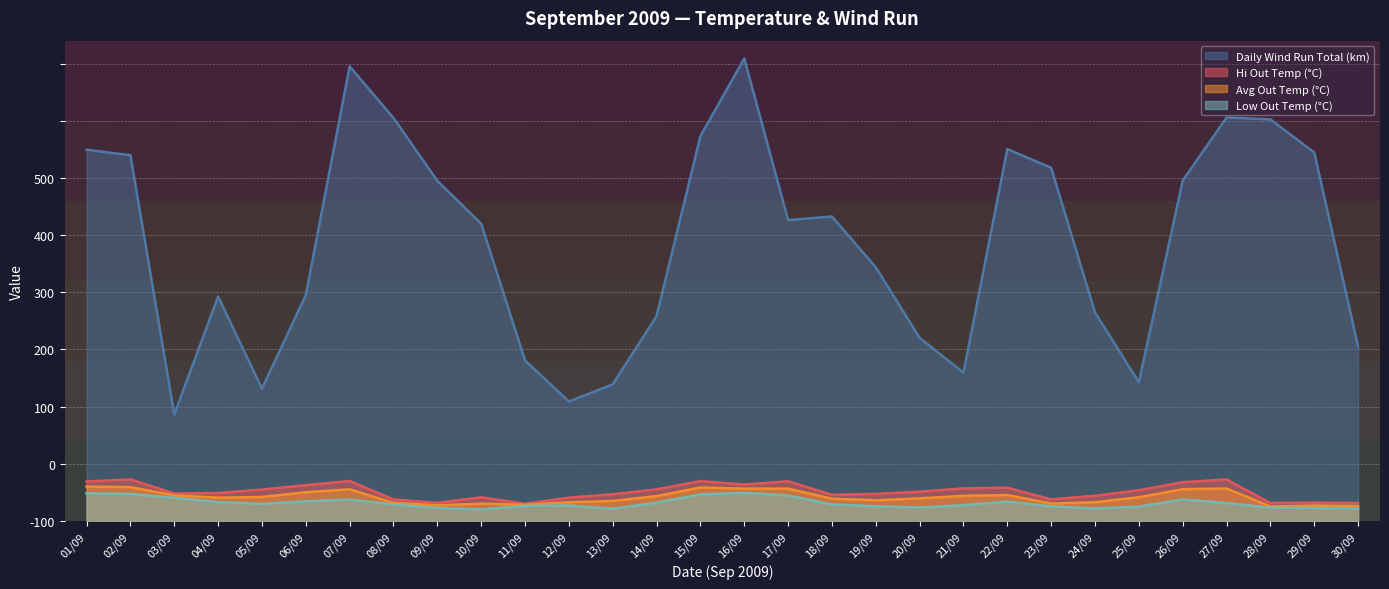

How many lines are shown in the chart?

4